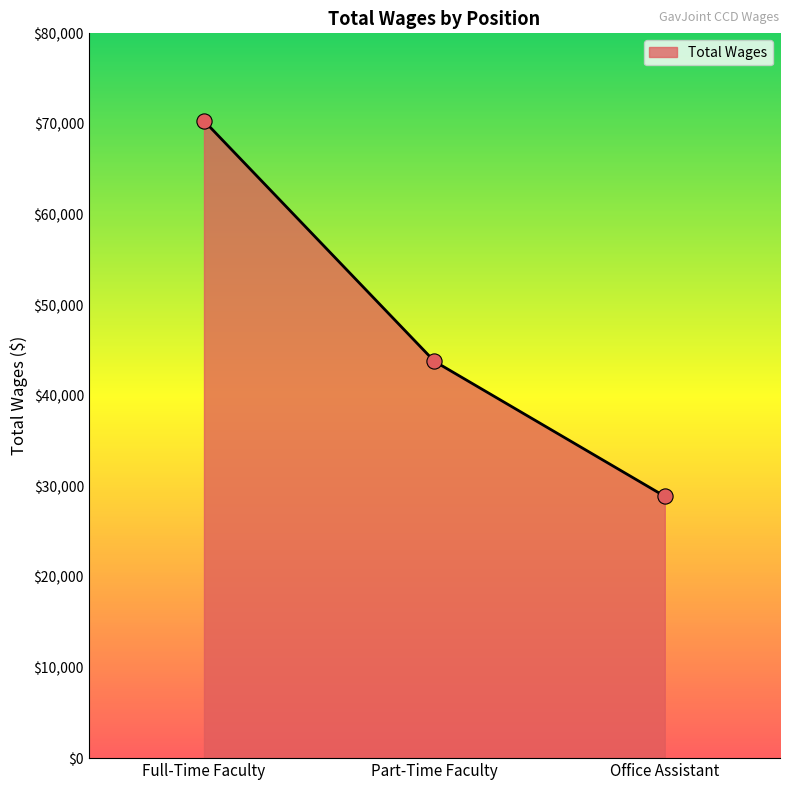

Approximately how many times larger is the value at Part-Time Faculty compared to Full-Time Faculty?

0.6